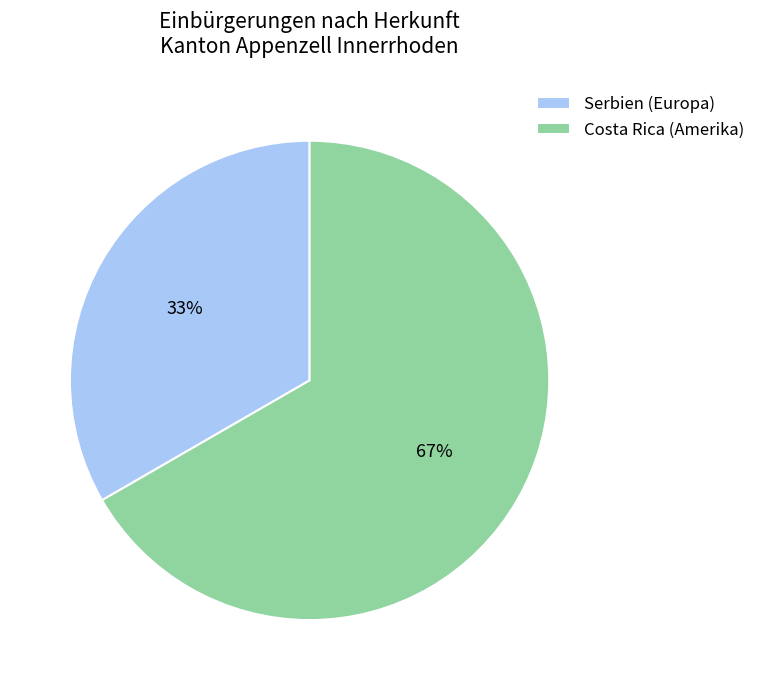

Combined, do Costa Rica (Amerika) and Serbien (Europa) account for over 50%?

Yes